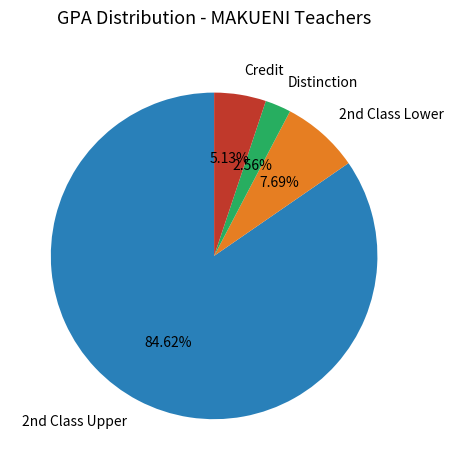

Is there a majority slice in this chart?

Yes